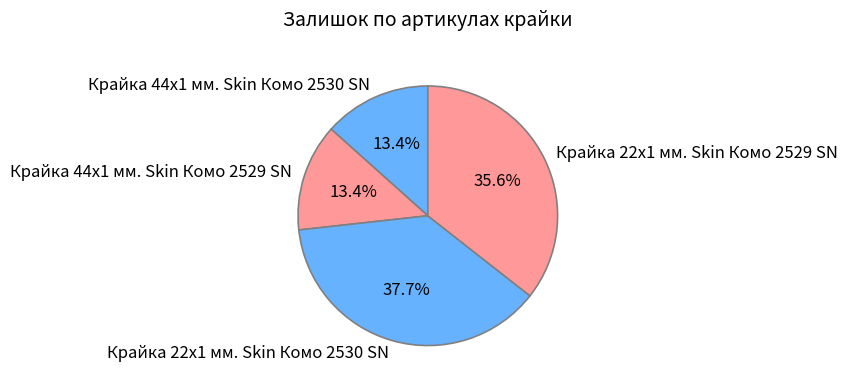

Do Крайка 44x1 мм. Skin Комо 2529 SN and Крайка 22x1 мм. Skin Комо 2529 SN together represent more than half of the pie?

No